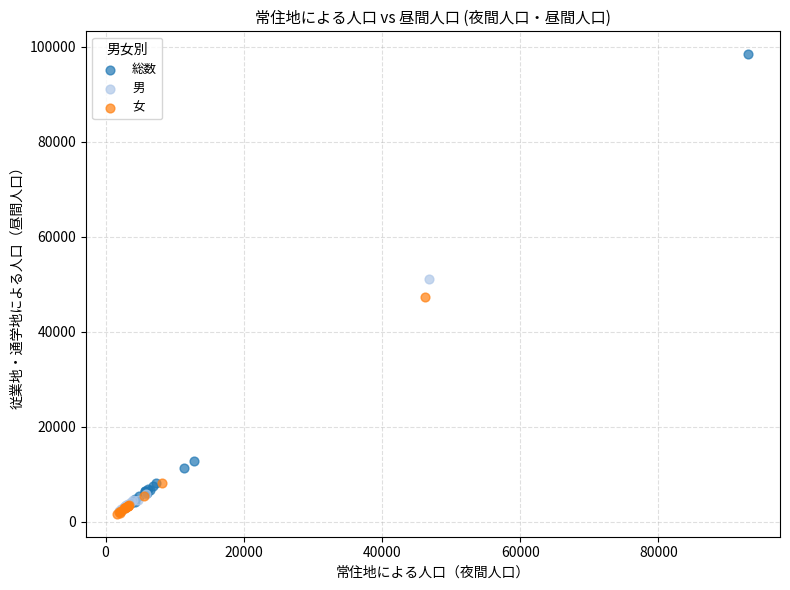

Which series reaches the maximum Y coordinate?

総数